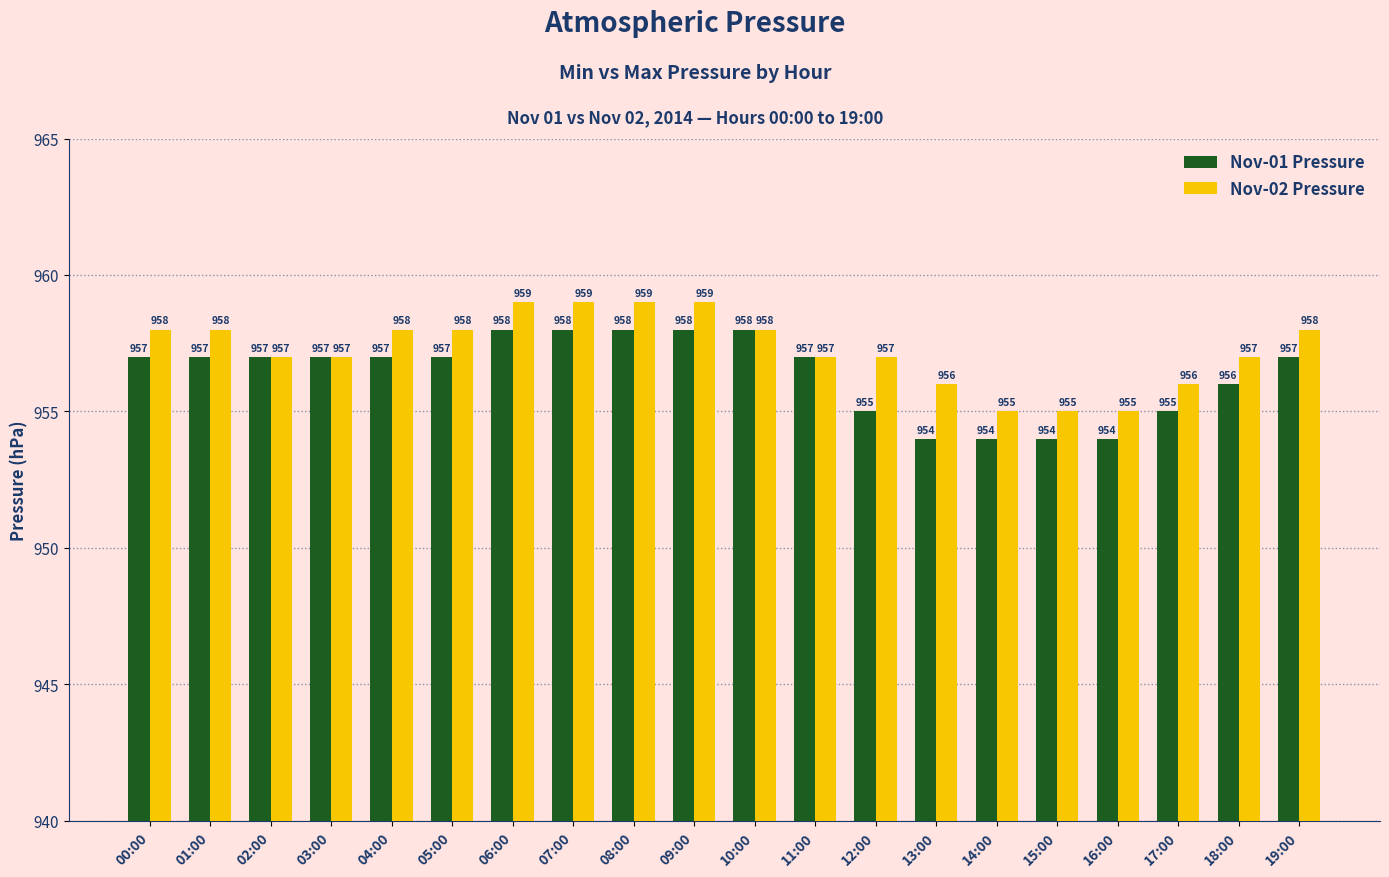

Rank the series by their maximum value, from lowest to highest.

Nov-01 Pressure, Nov-02 Pressure